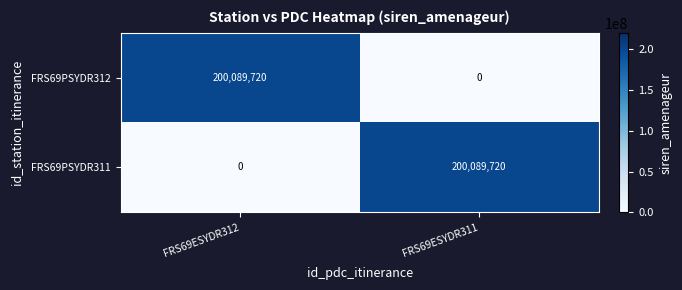

The value of FRS69PSYDR312 at FRS69ESYDR312 is 121791379. True or false?

False